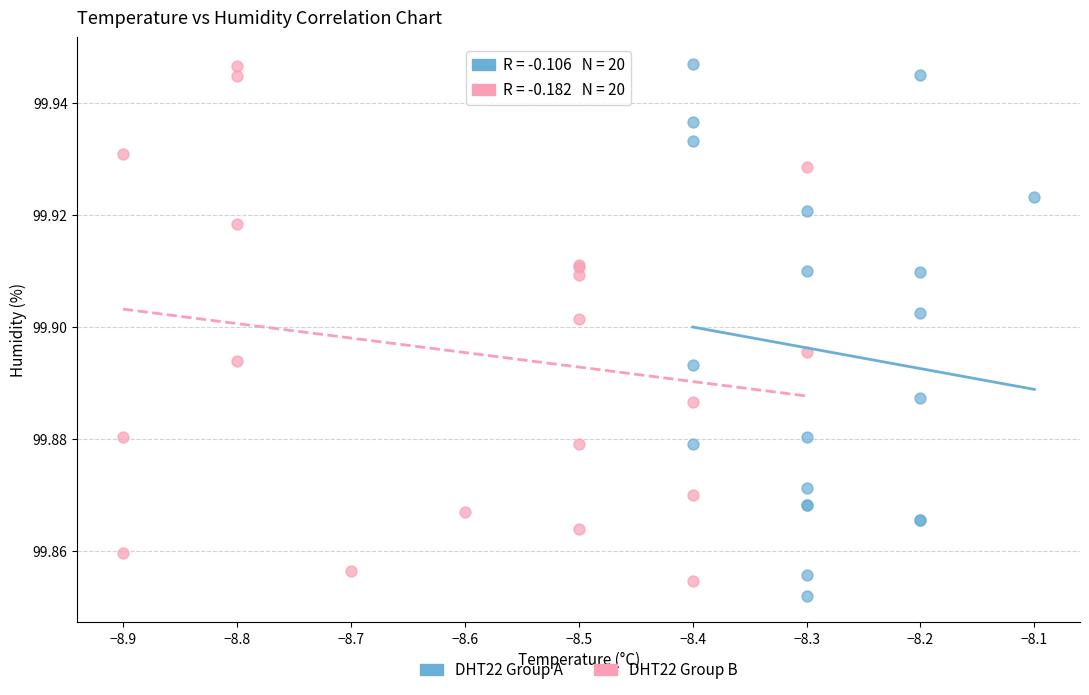

What are all the series names shown in the legend?

DHT22 Group A, DHT22 Group B